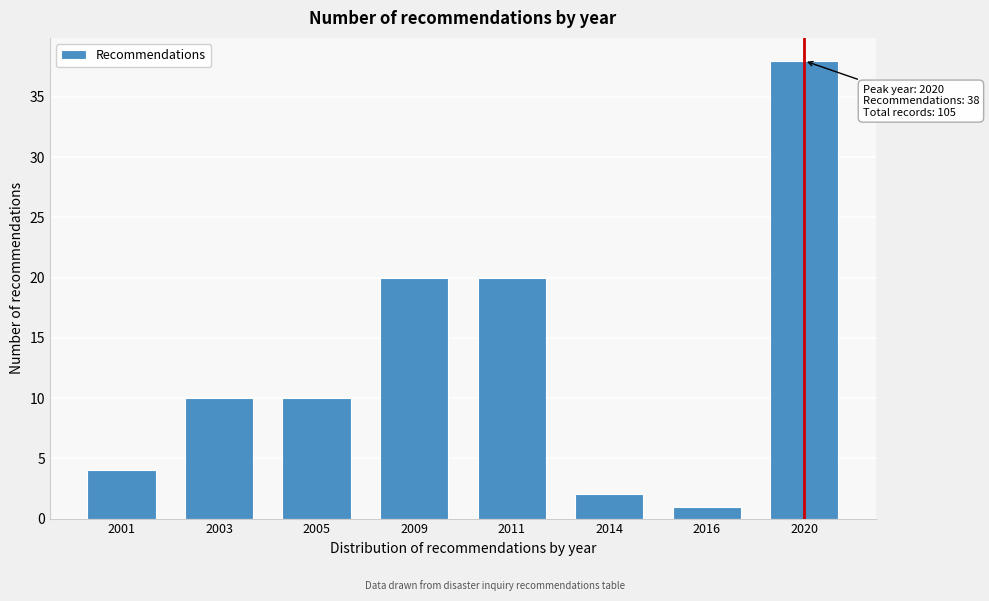

Reading left to right, extract all data points from this chart.

2001=4	2003=10	2005=10	2009=20	2011=20	2014=2	2016=1	2020=38